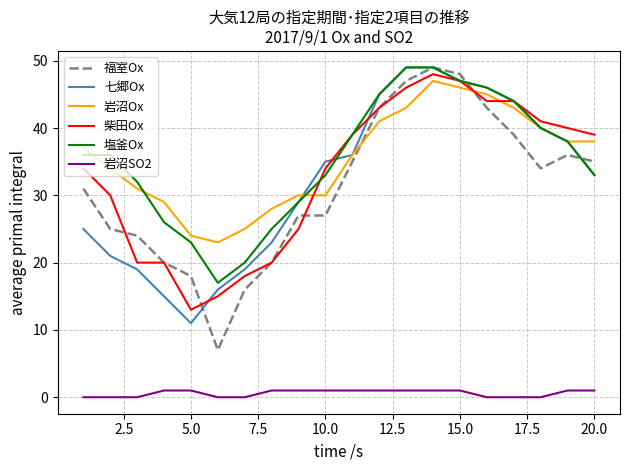

What is the maximum value shown in the chart?

49